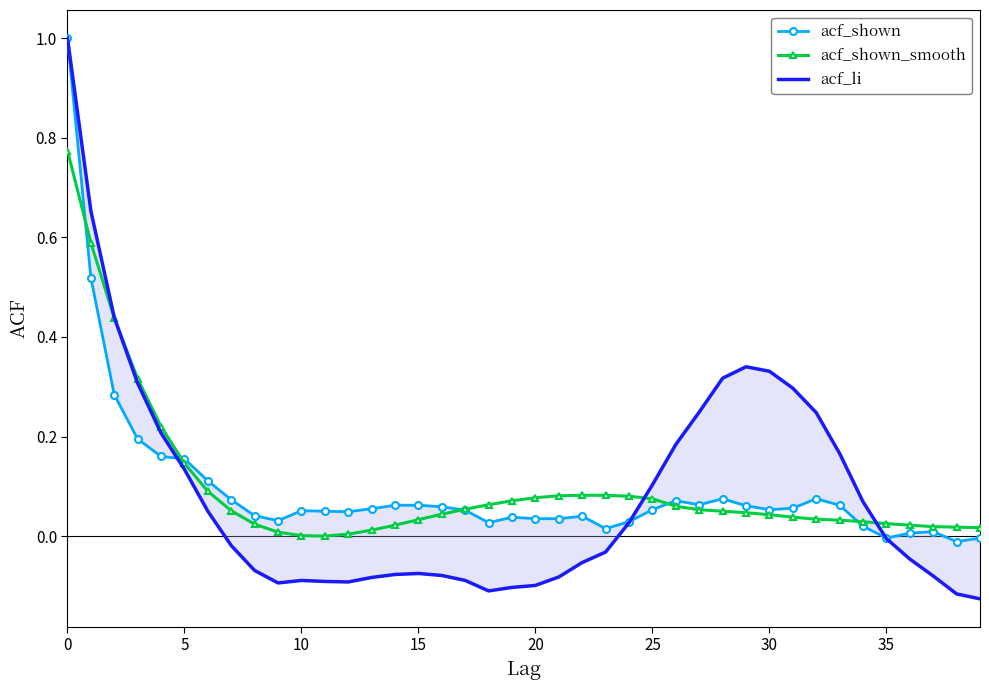

Is it true that acf_shown_smooth equals 0.0 at 14?

True